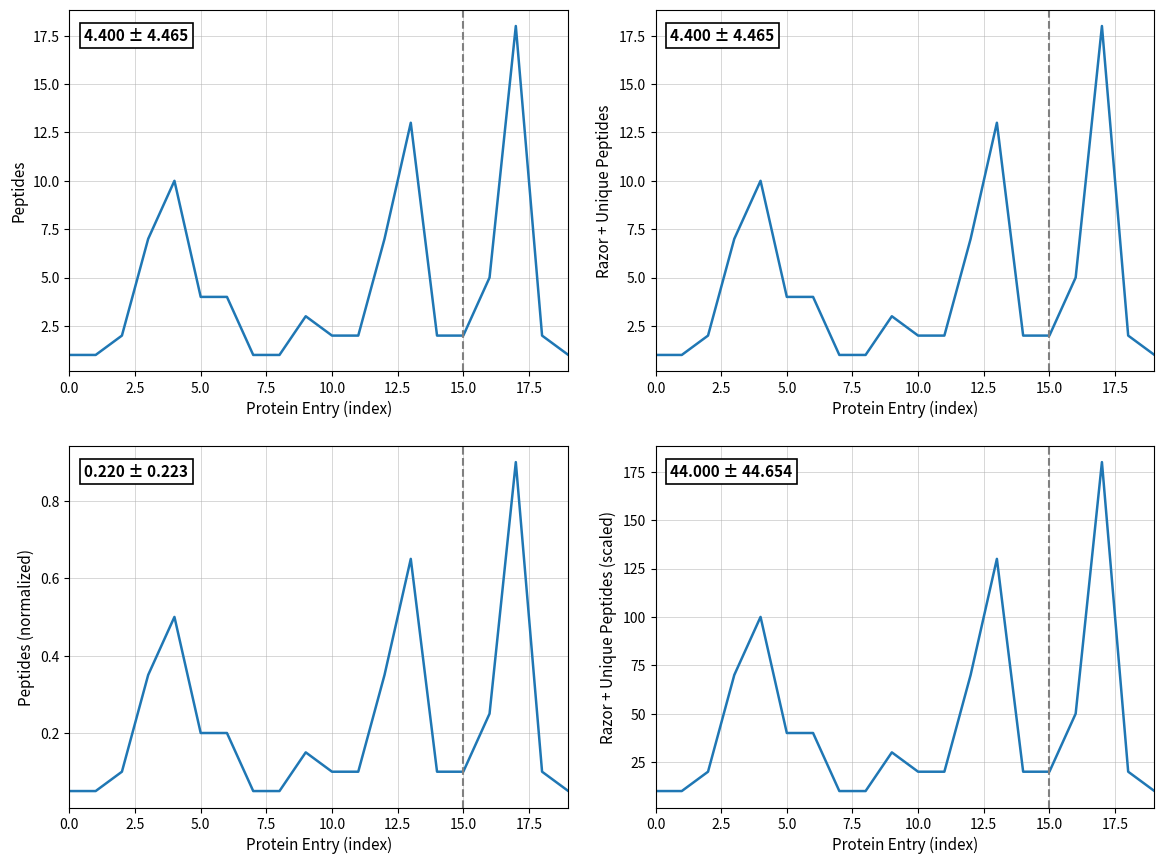

Which series has the widest spread of values?

Razor + unique peptides (scaled)